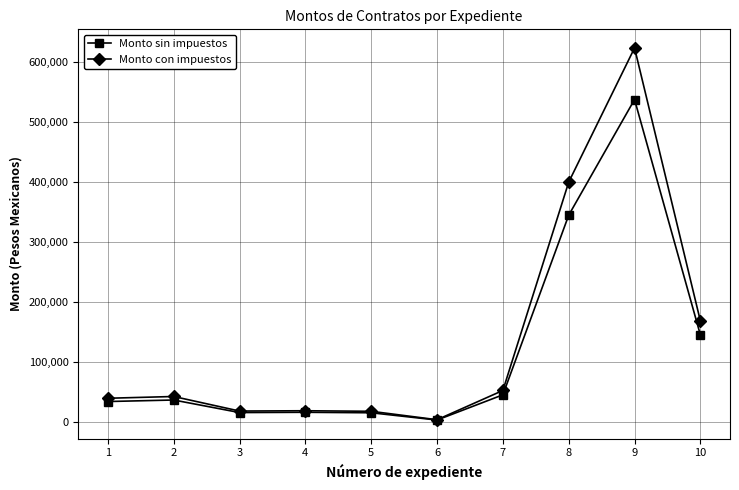

In Monto con impuestos, how many points are lower than both neighbors (excluding endpoints)?

2